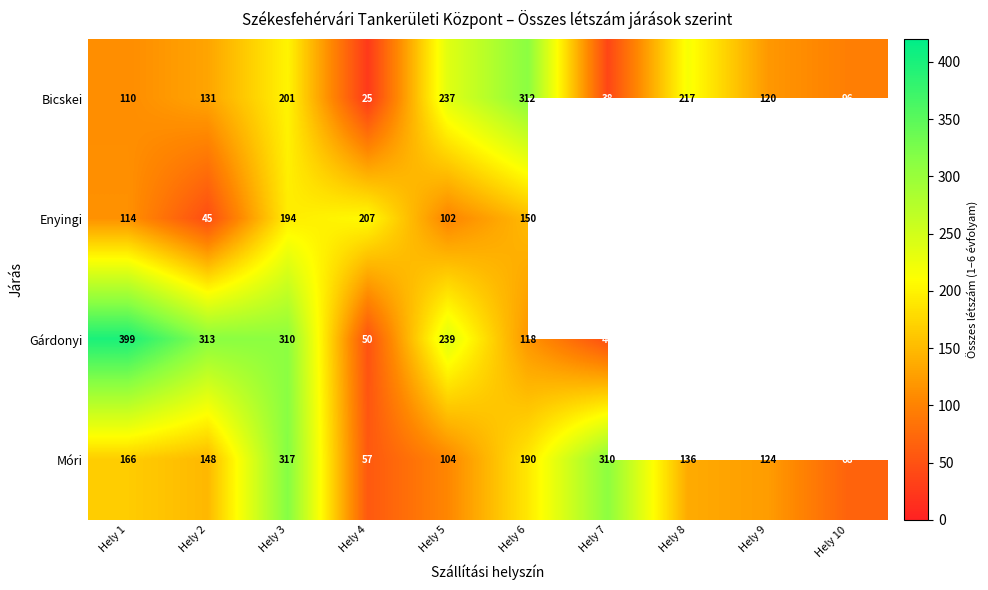

At how many categories does at least one series exceed 361?

1